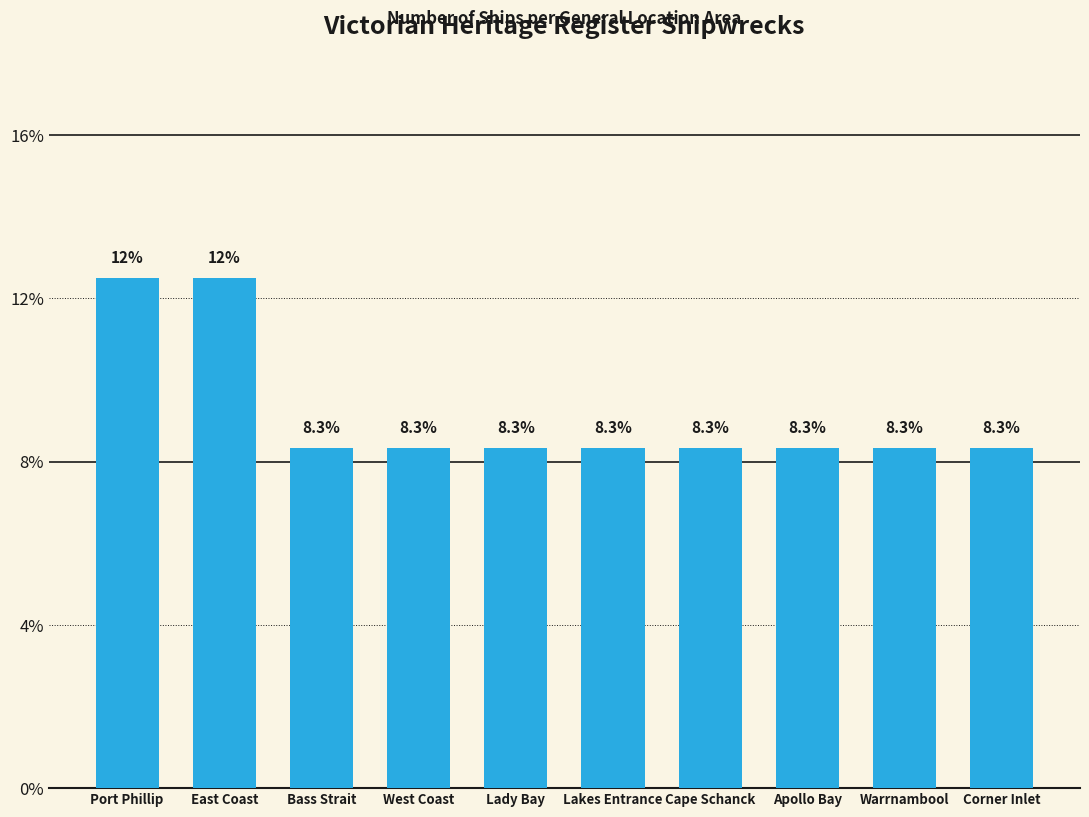

Does the chart contain any negative values?

No